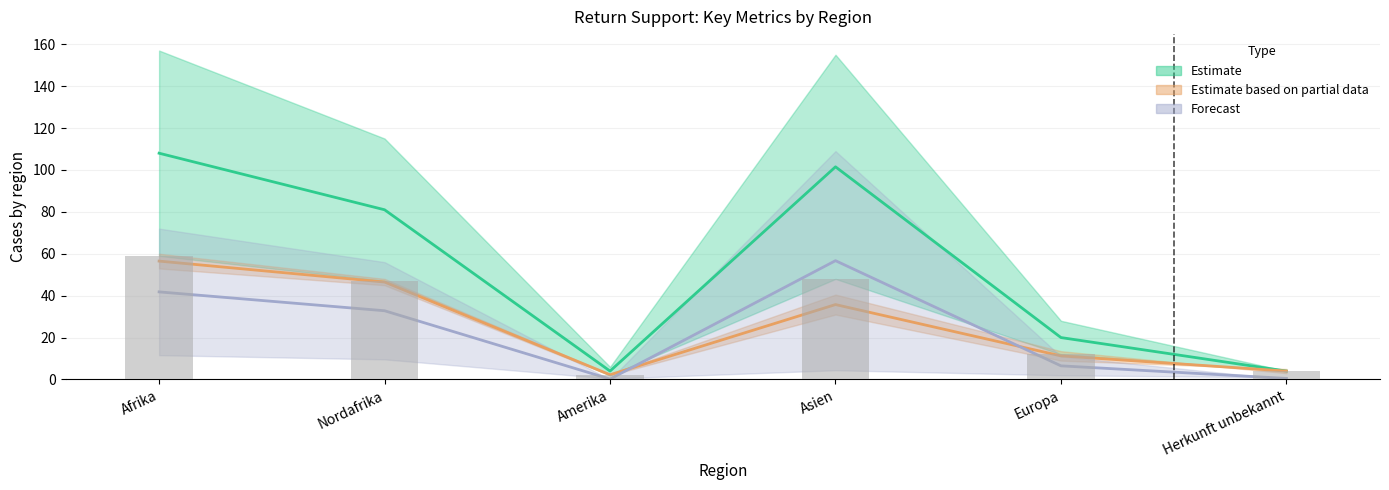

How many values are below 47?

3